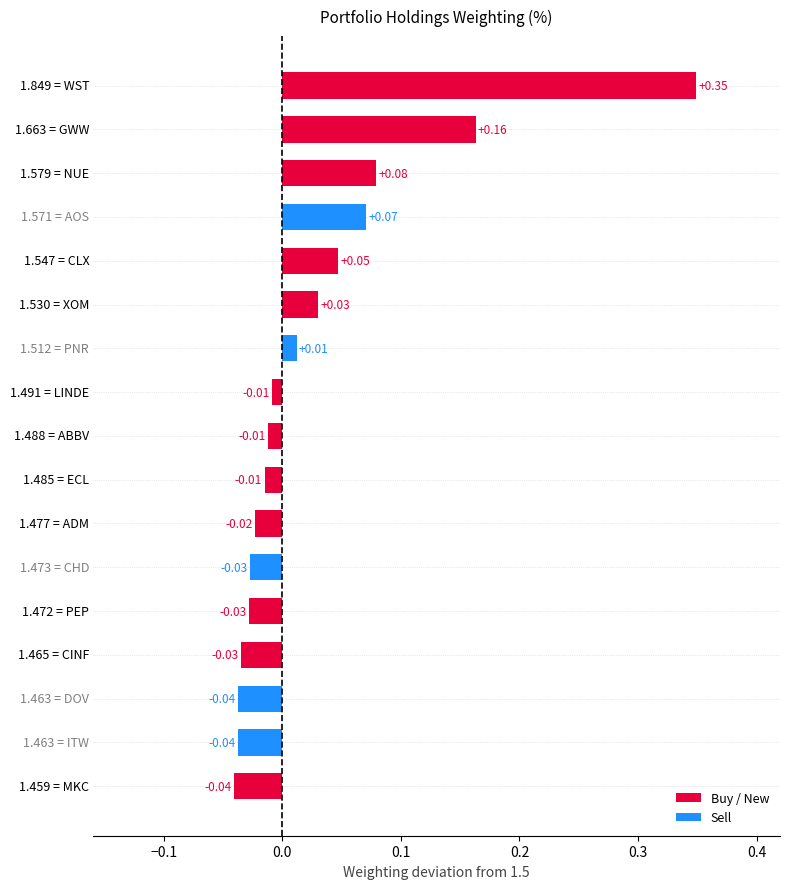

What is the sum of all values?

0.5